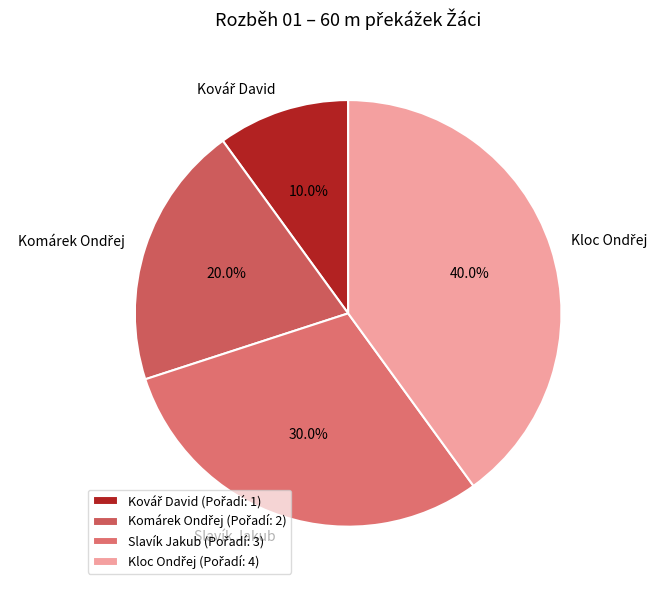

Is there a majority slice in this chart?

No